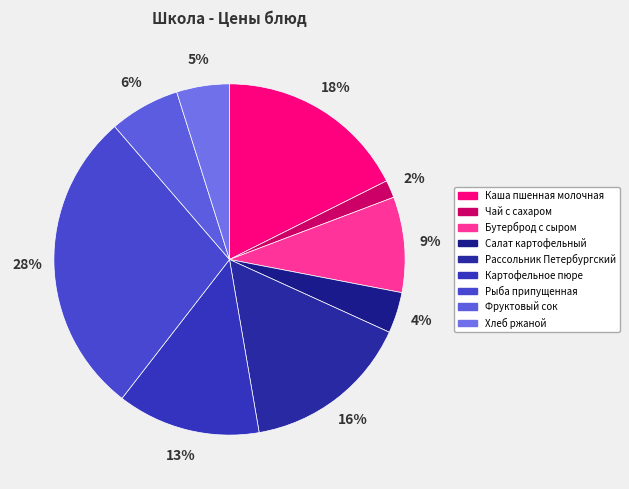

How many segments does this pie chart have?

9